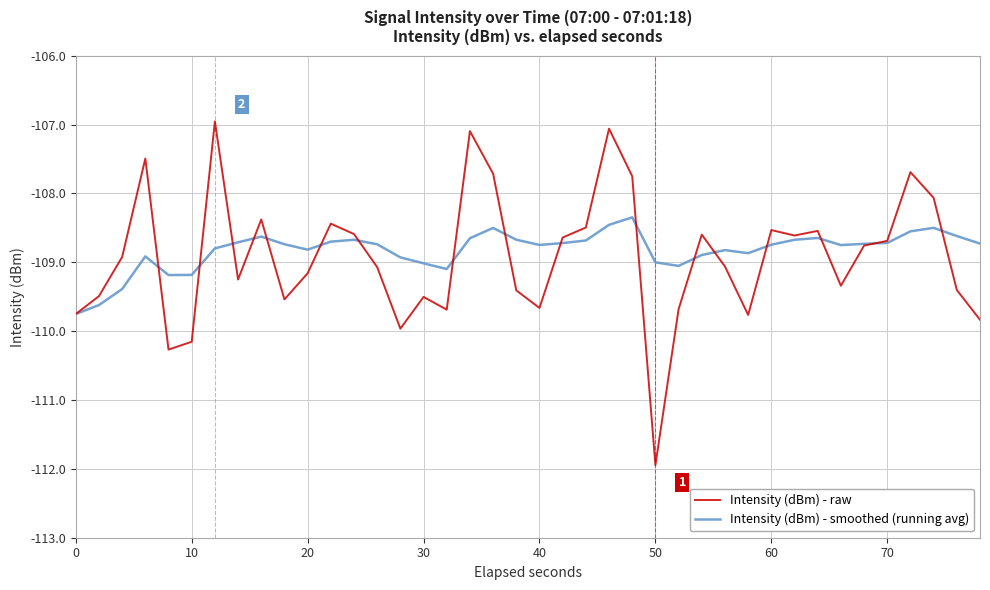

How many lines are shown in the chart?

2